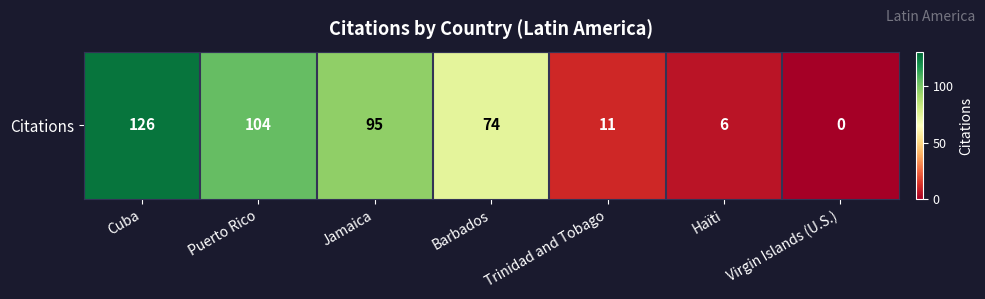

Count the number of values greater than 74.

3